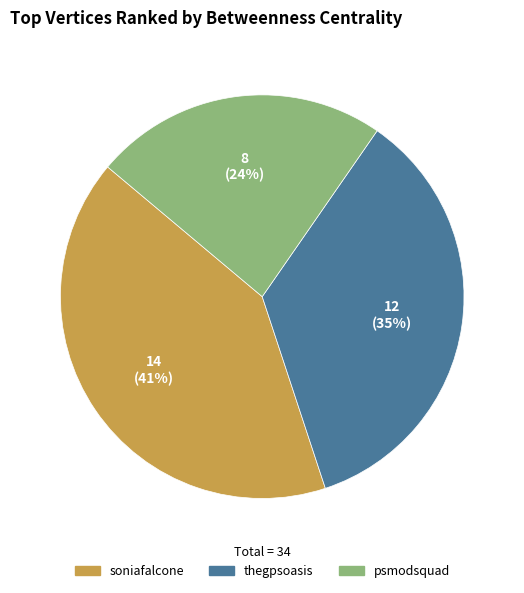

To the nearest percent, what portion does thegpsoasis represent?

35%